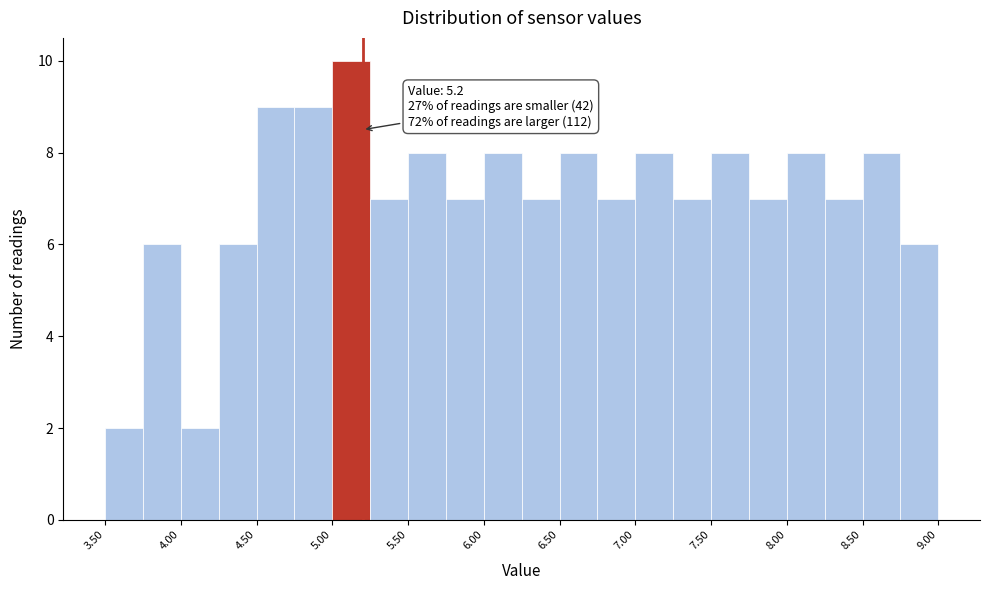

Which range on the x-axis has the tallest bar?

5.00 to 5.25